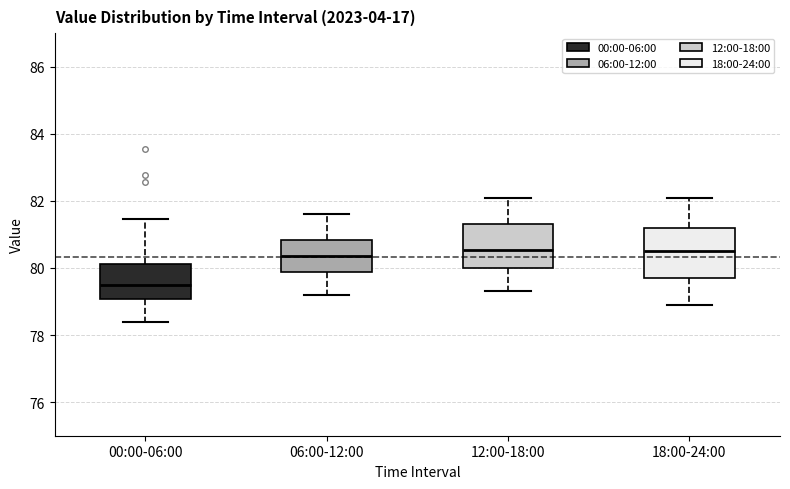

Reading left to right, transcribe this box plot: for each box, give where its median line is, the range the box spans, and where its two whiskers end, as read against the y-axis. The values are not printed on the chart, so give them approximately, as read against the axis.

00:00-06:00: median 79.6, box 79.0 to 80.2, whiskers 78.4 to 81.4
06:00-12:00: median 80.4, box 79.8 to 80.8, whiskers 79.2 to 81.6
12:00-18:00: median 80.6, box 80.0 to 81.4, whiskers 79.4 to 82.2
18:00-24:00: median 80.6, box 79.8 to 81.2, whiskers 79.0 to 82.2